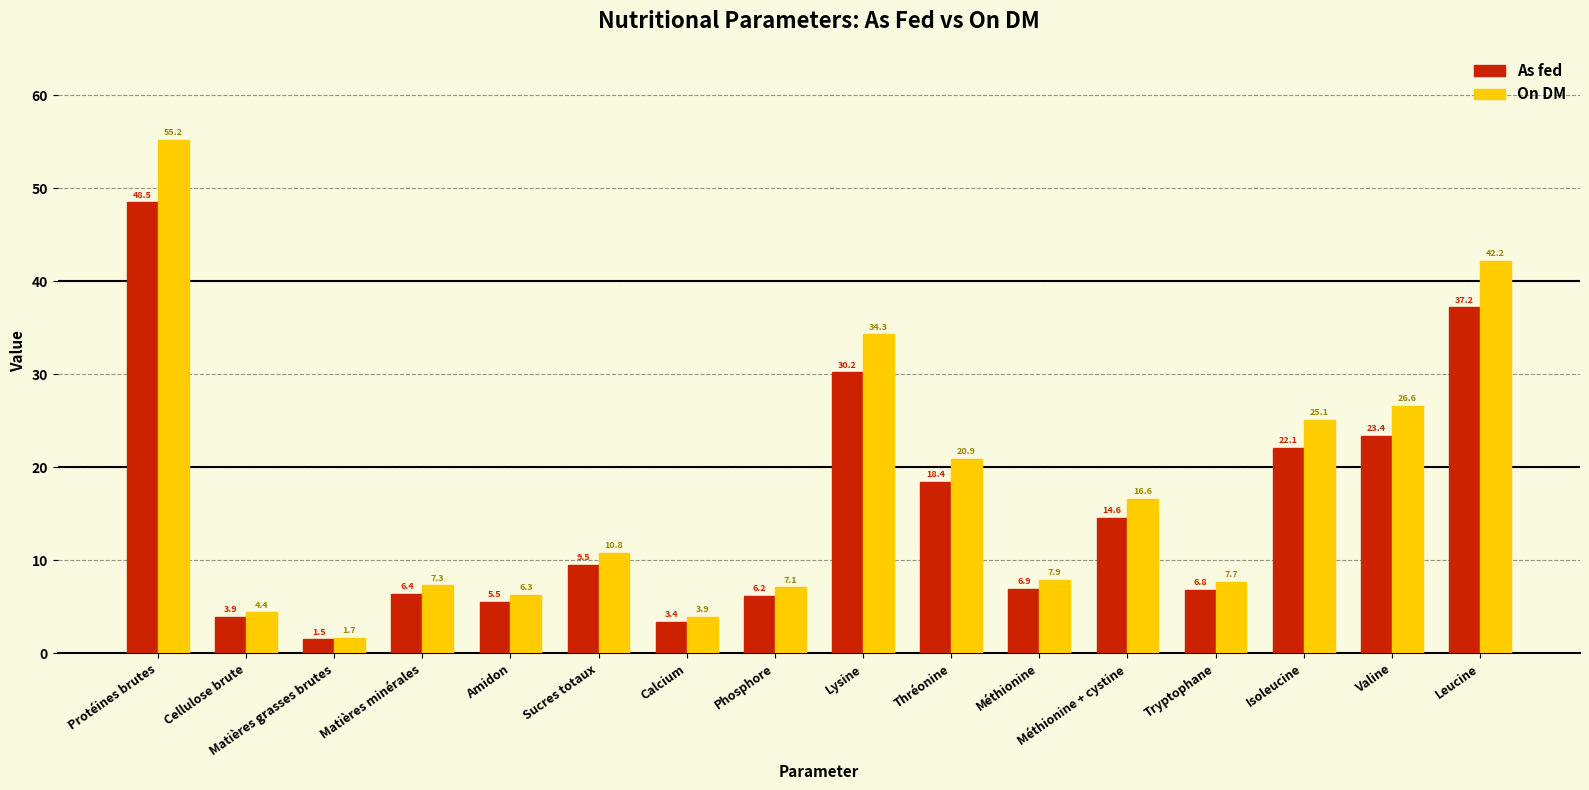

What is the total value across all series at Méthionine + cystine?

31.2